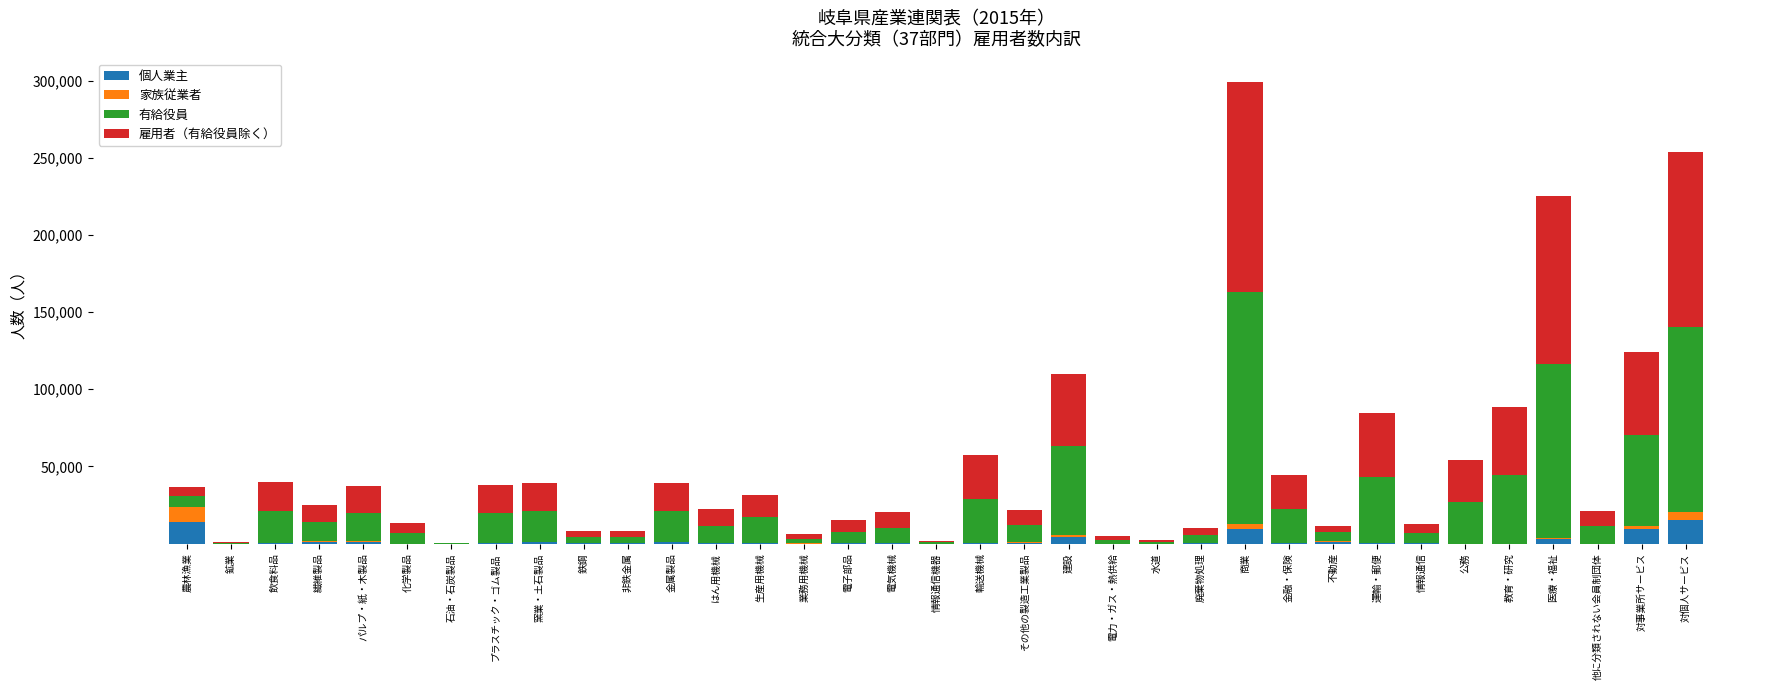

The value of 個人業主 at 電力・ガス・熱供給 is 0. True or false?

True